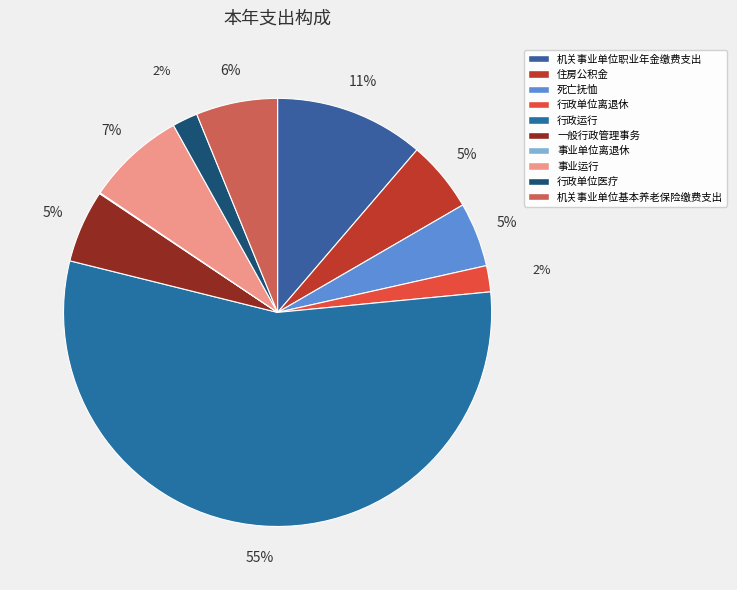

Which slice is the largest?

行政运行